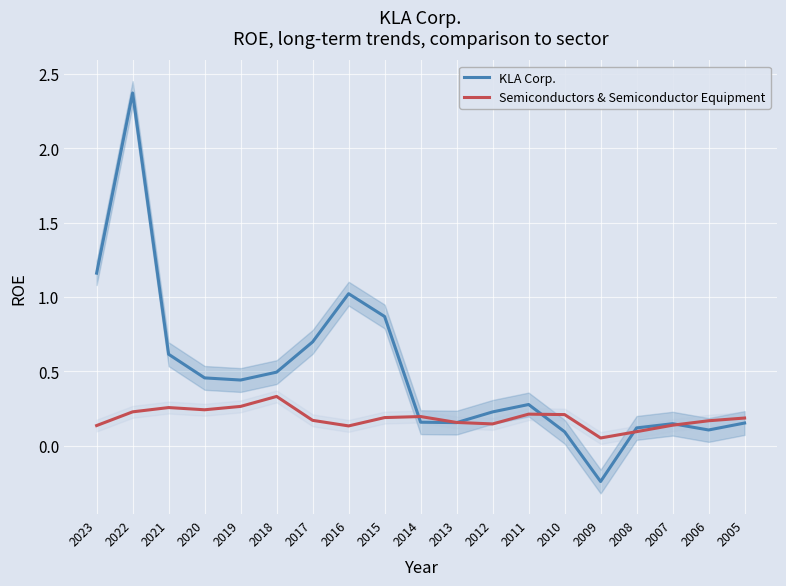

Reading left to right, transcribe all the data shown in this chart.

KLA Corp.: 2023=1.2	2022=2.4	2021=0.6	2020=0.5	2019=0.4	2018=0.5	2017=0.7	2016=1.0	2015=0.9	2014=0.2	2013=0.2	2012=0.2	2011=0.3	2010=0.1	2009=-0.2	2008=0.1	2007=0.1	2006=0.1	2005=0.2
Semiconductors & Semiconductor Equipment: 2023=0.1	2022=0.2	2021=0.3	2020=0.2	2019=0.3	2018=0.3	2017=0.2	2016=0.1	2015=0.2	2014=0.2	2013=0.2	2012=0.1	2011=0.2	2010=0.2	2009=0.1	2008=0.1	2007=0.1	2006=0.2	2005=0.2